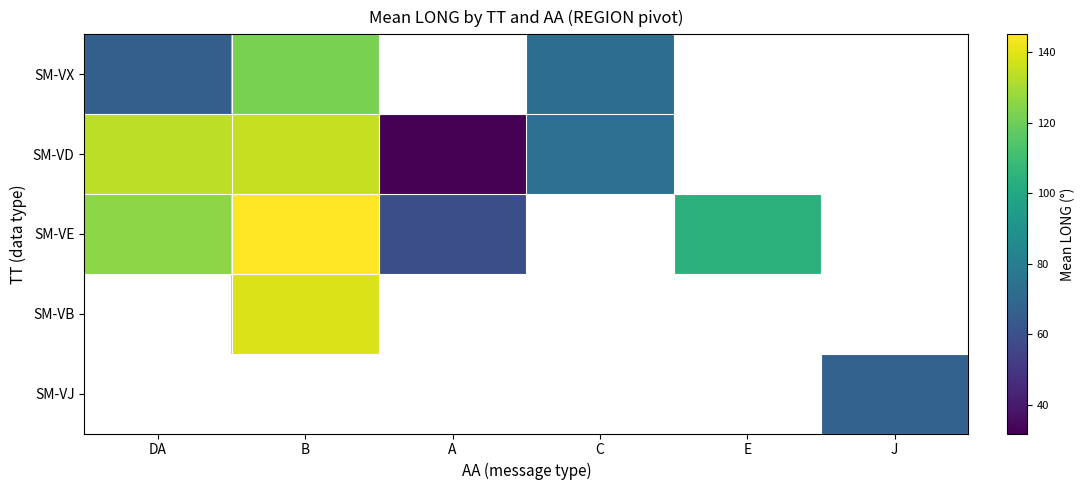

True or false: SM-VD has a value of 73.0 at C.

True